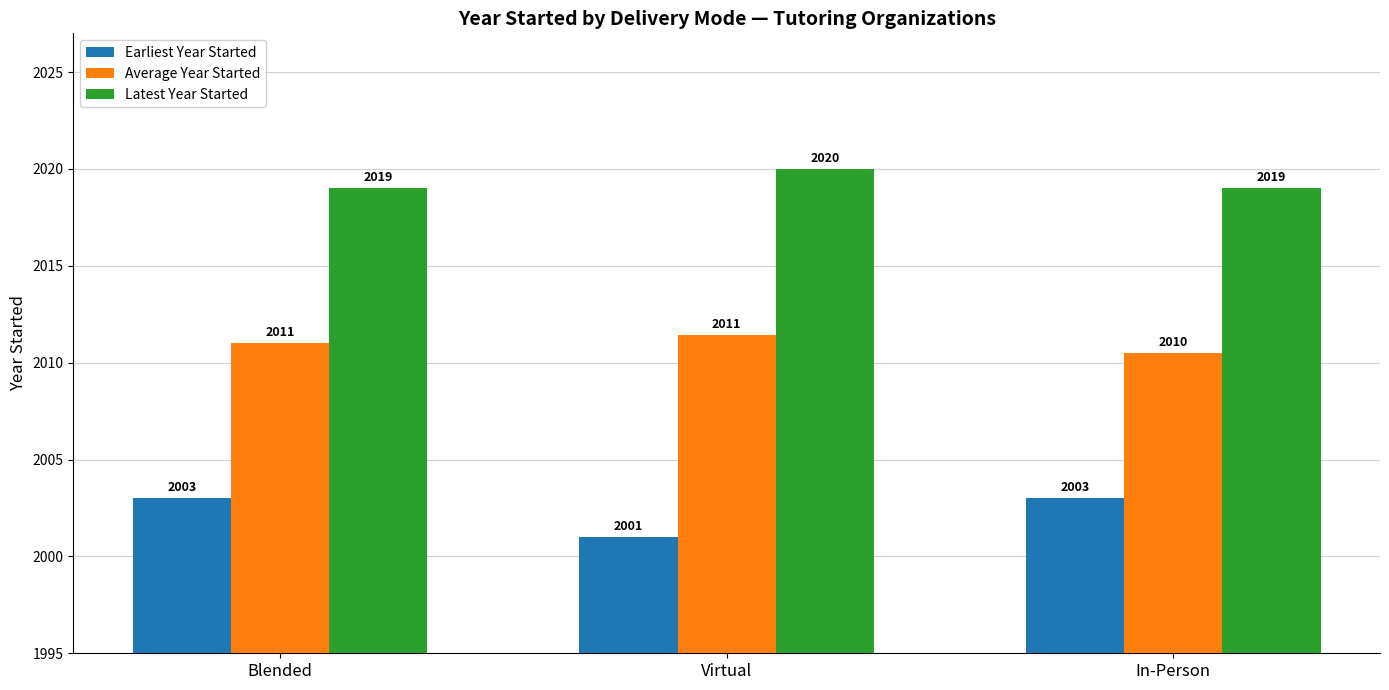

What is the spread (max minus min) of values at Blended?

16.0